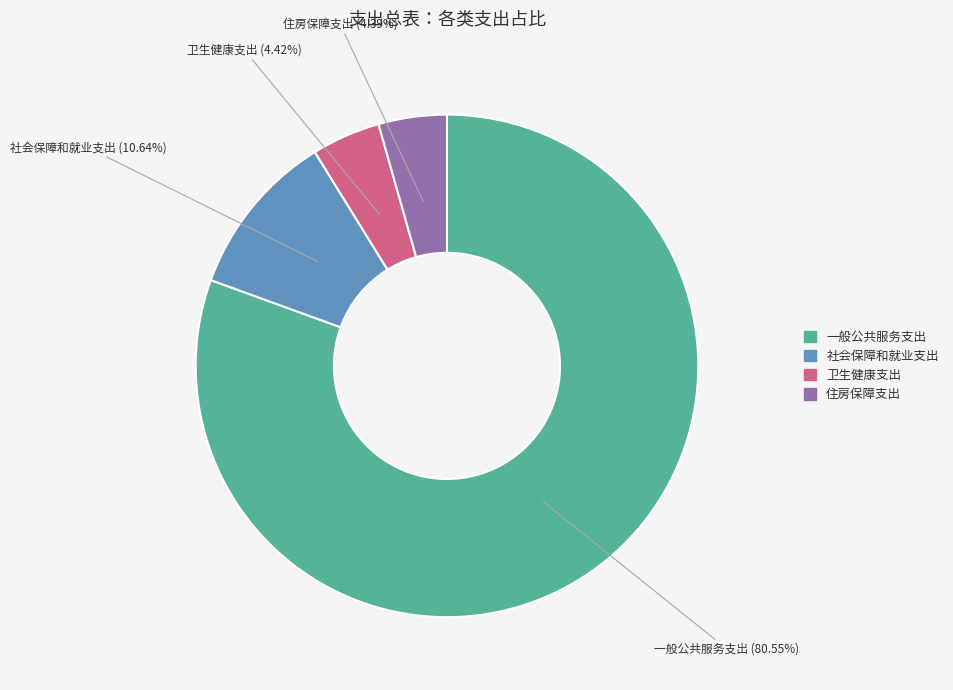

Which category has the biggest portion of the pie?

一般公共服务支出